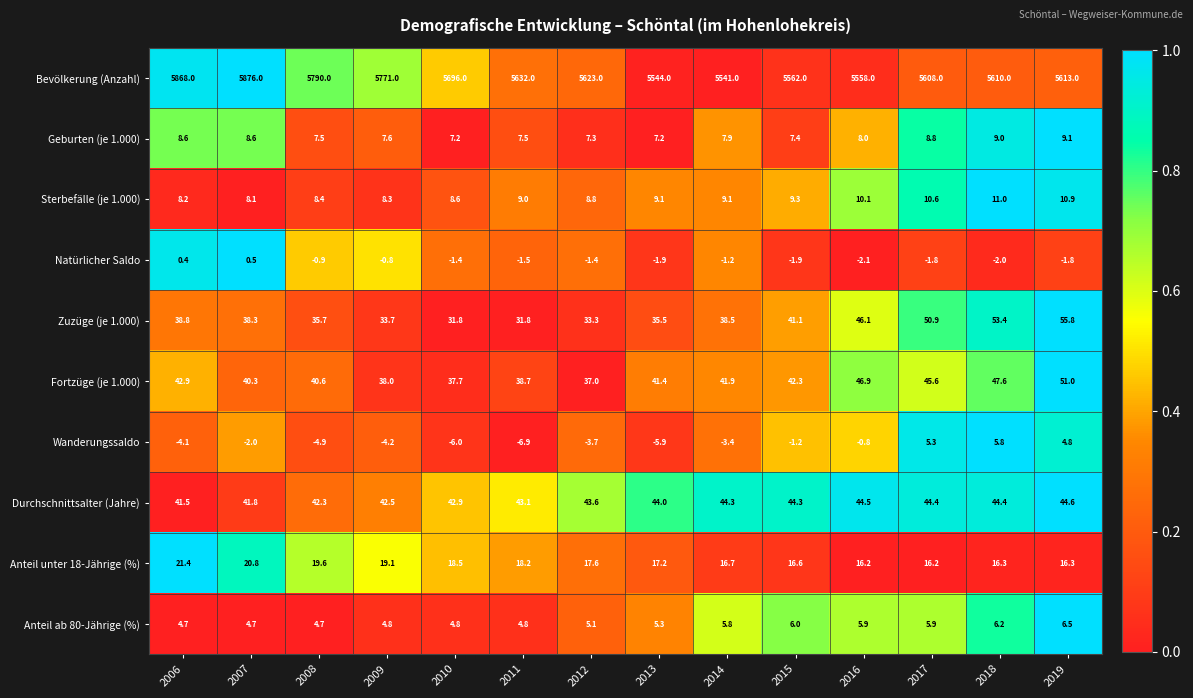

Rank the series at 2013 from highest to lowest value.

Bevölkerung (Anzahl), Durchschnittsalter (Jahre), Fortzüge (je 1.000), Zuzüge (je 1.000), Anteil unter 18-Jährige (%), Sterbefälle (je 1.000), Geburten (je 1.000), Anteil ab 80-Jährige (%), Natürlicher Saldo, Wanderungssaldo